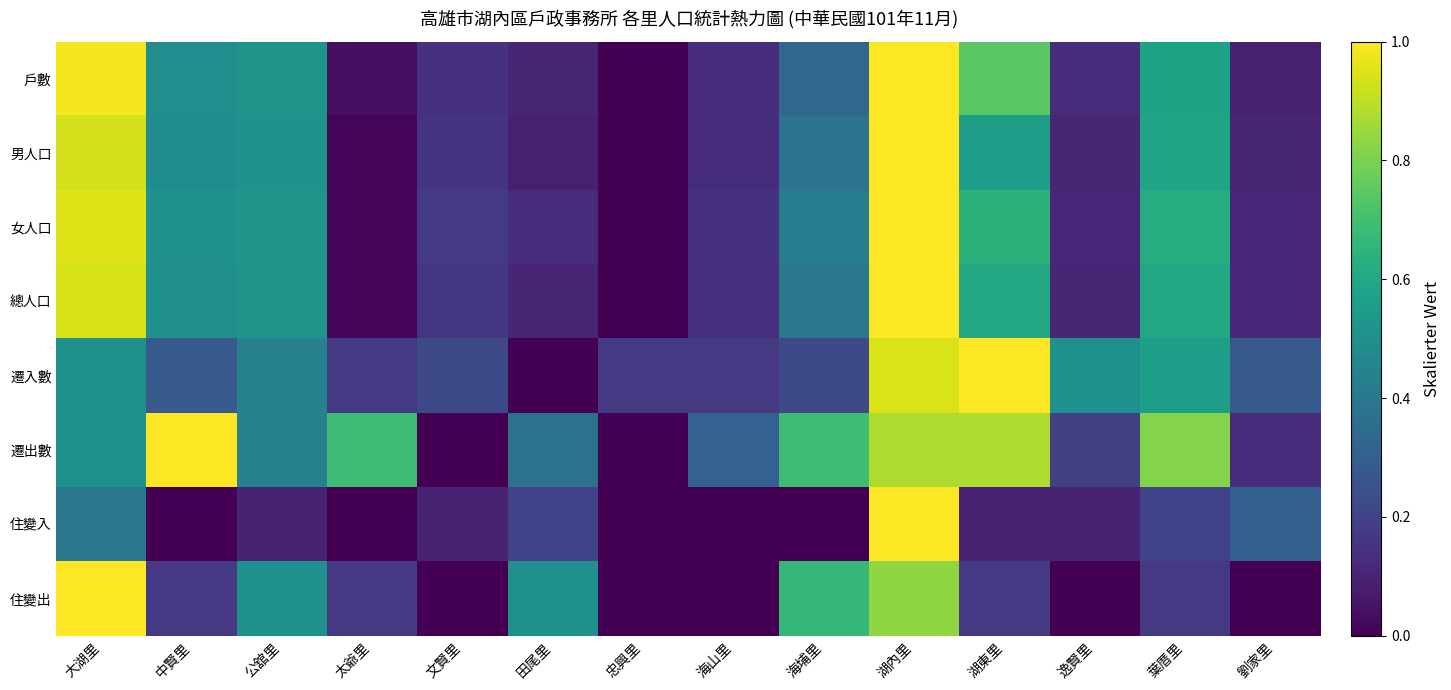

Reading right to left, what are all the values shown in this chart?

戶數: 劉家里=0.1	葉厝里=0.6	逸賢里=0.1	湖東里=0.7	湖內里=1.0	海埔里=0.3	海山里=0.1	忠興里=0.0	田尾里=0.1	文賢里=0.1	太爺里=0.0	公舘里=0.5	中賢里=0.5	大湖里=1.0
男人口: 劉家里=0.1	葉厝里=0.6	逸賢里=0.1	湖東里=0.6	湖內里=1.0	海埔里=0.4	海山里=0.1	忠興里=0.0	田尾里=0.1	文賢里=0.2	太爺里=0.0	公舘里=0.5	中賢里=0.5	大湖里=0.9
女人口: 劉家里=0.1	葉厝里=0.6	逸賢里=0.1	湖東里=0.6	湖內里=1.0	海埔里=0.4	海山里=0.1	忠興里=0.0	田尾里=0.1	文賢里=0.2	太爺里=0.0	公舘里=0.5	中賢里=0.5	大湖里=0.9
總人口: 劉家里=0.1	葉厝里=0.6	逸賢里=0.1	湖東里=0.6	湖內里=1.0	海埔里=0.4	海山里=0.1	忠興里=0.0	田尾里=0.1	文賢里=0.2	太爺里=0.0	公舘里=0.5	中賢里=0.5	大湖里=0.9
遷入數: 劉家里=0.3	葉厝里=0.6	逸賢里=0.5	湖東里=1.0	湖內里=0.9	海埔里=0.2	海山里=0.2	忠興里=0.2	田尾里=0.0	文賢里=0.2	太爺里=0.2	公舘里=0.4	中賢里=0.3	大湖里=0.5
遷出數: 劉家里=0.1	葉厝里=0.8	逸賢里=0.2	湖東里=0.9	湖內里=0.9	海埔里=0.7	海山里=0.3	忠興里=0.0	田尾里=0.4	文賢里=0.0	太爺里=0.7	公舘里=0.4	中賢里=1.0	大湖里=0.5
住變入: 劉家里=0.3	葉厝里=0.2	逸賢里=0.1	湖東里=0.1	湖內里=1.0	海埔里=0.0	海山里=0.0	忠興里=0.0	田尾里=0.2	文賢里=0.1	太爺里=0.0	公舘里=0.1	中賢里=0.0	大湖里=0.4
住變出: 劉家里=0.0	葉厝里=0.2	逸賢里=0.0	湖東里=0.2	湖內里=0.8	海埔里=0.7	海山里=0.0	忠興里=0.0	田尾里=0.5	文賢里=0.0	太爺里=0.2	公舘里=0.5	中賢里=0.2	大湖里=1.0